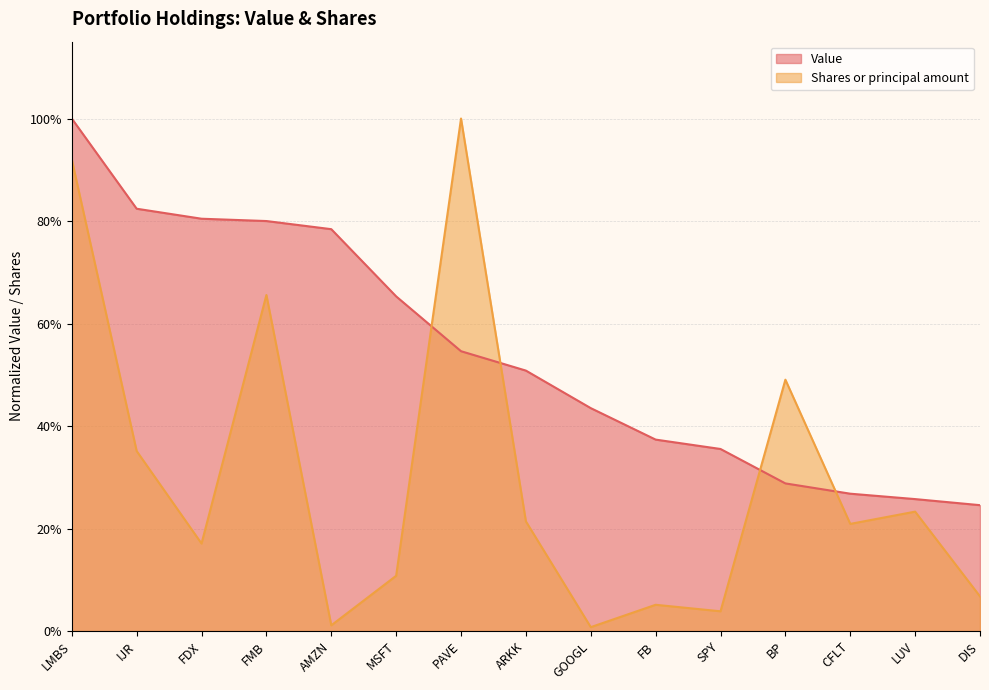

At which category does Shares or principal amount reach its first local valley?

FDX